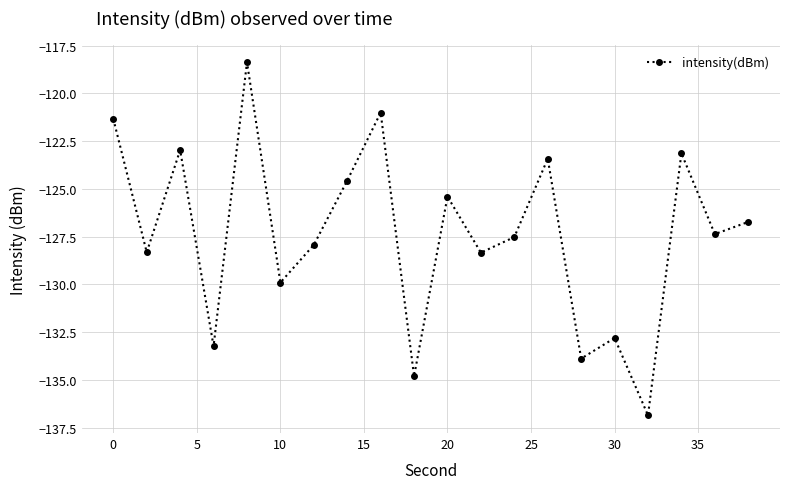

What is the value of the 20th point from the left?

-126.7